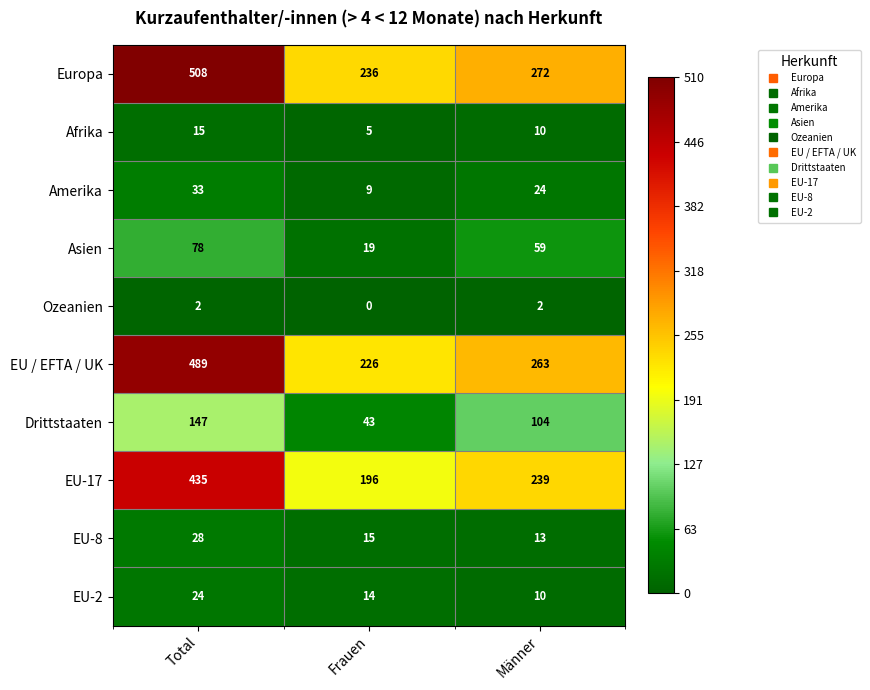

What is the total value across all series at Männer?

996